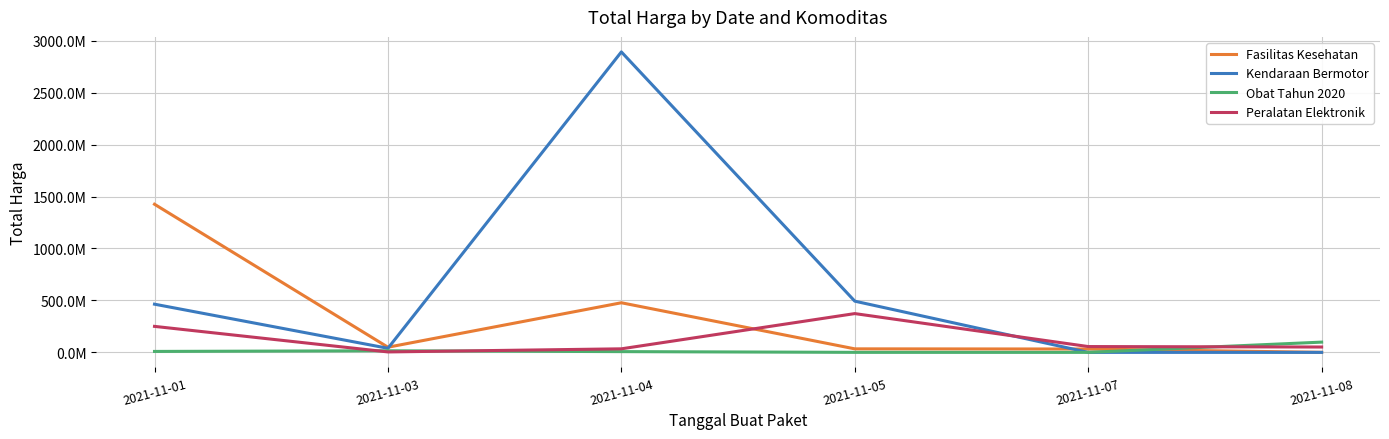

At which category is the sum across all series the highest?

2021-11-04